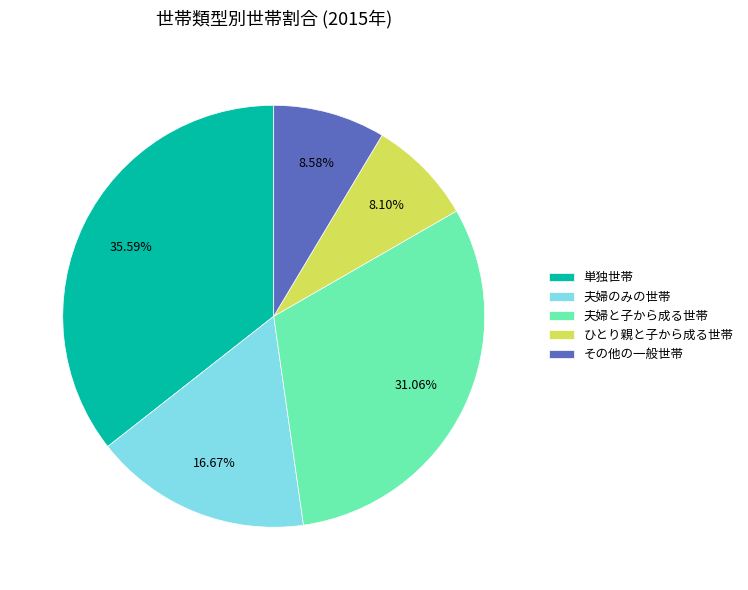

Which slice is the largest?

単独世帯